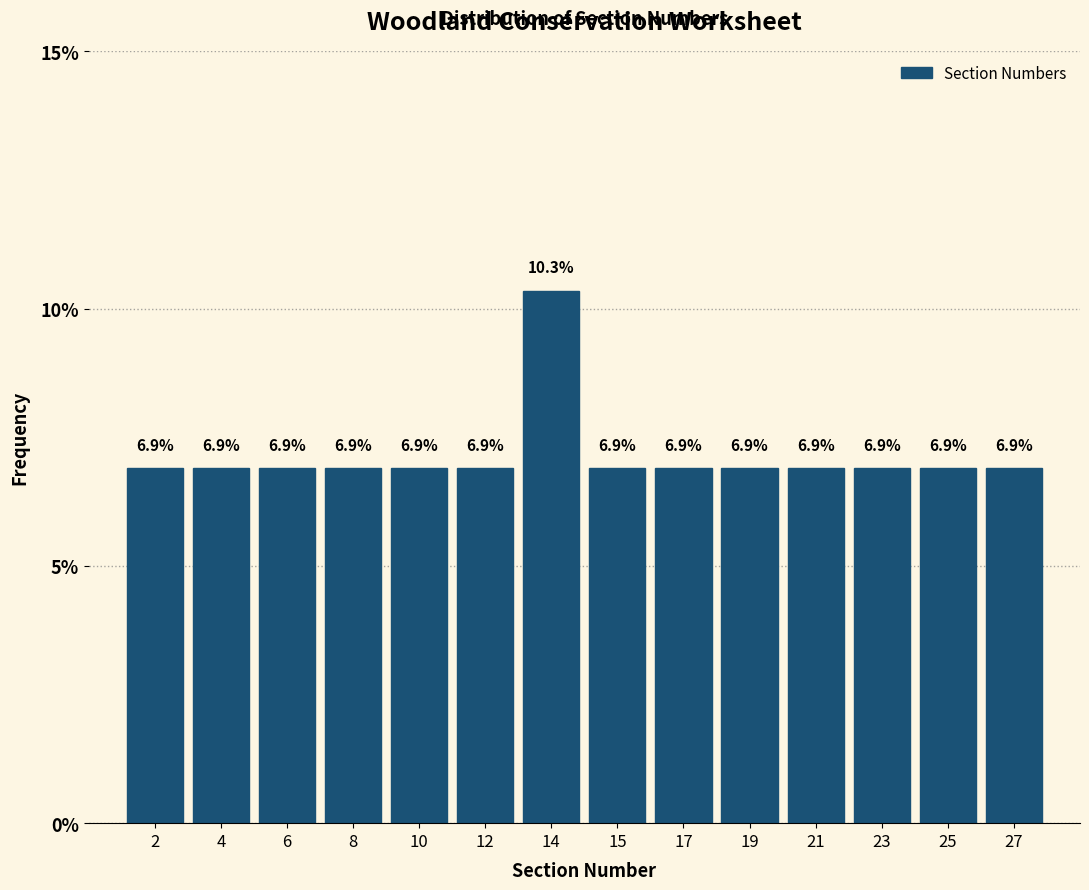

Reading left to right, what are all the values shown in this chart?

2=6.9	4=6.9	6=6.9	8=6.9	10=6.9	12=6.9	14=10.3	15=6.9	17=6.9	19=6.9	21=6.9	23=6.9	25=6.9	27=6.9